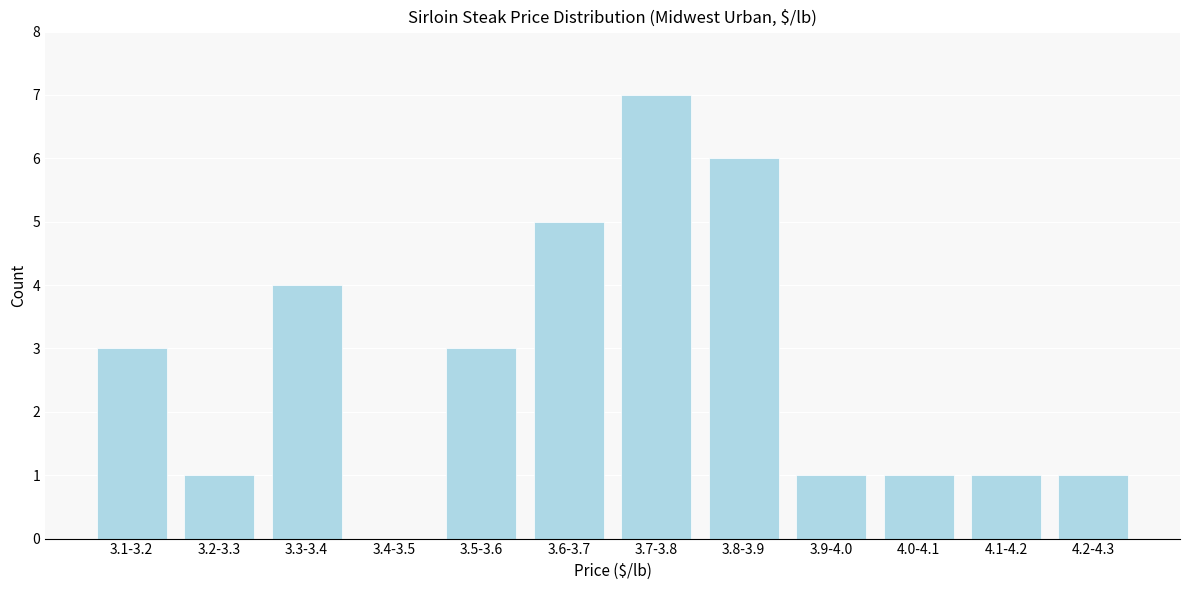

Reading right to left, list all the values displayed in this chart.

4.2-4.3=1	4.1-4.2=1	4.0-4.1=1	3.9-4.0=1	3.8-3.9=6	3.7-3.8=7	3.6-3.7=5	3.5-3.6=3	3.4-3.5=0	3.3-3.4=4	3.2-3.3=1	3.1-3.2=3